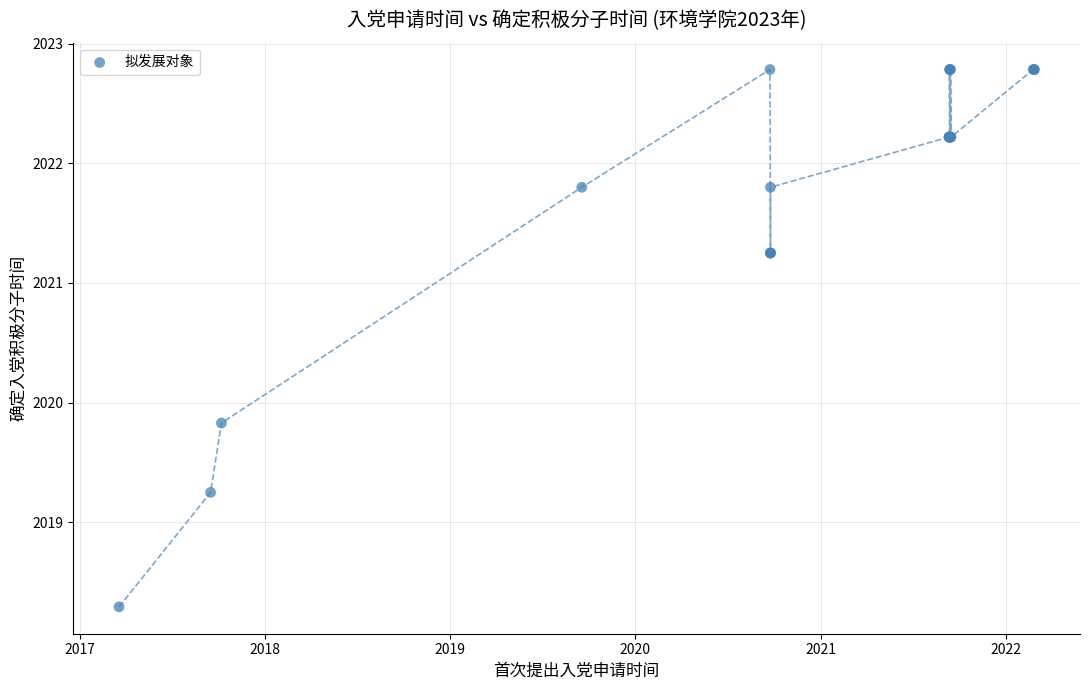

What Y value in the scatter plot is closest to 2020?

2019.8